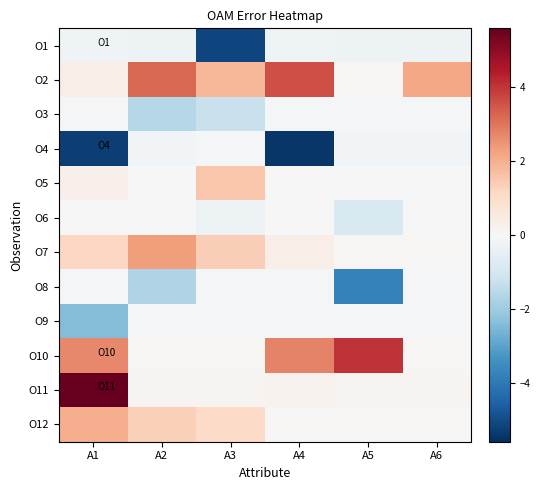

How many series are shown in this chart?

12